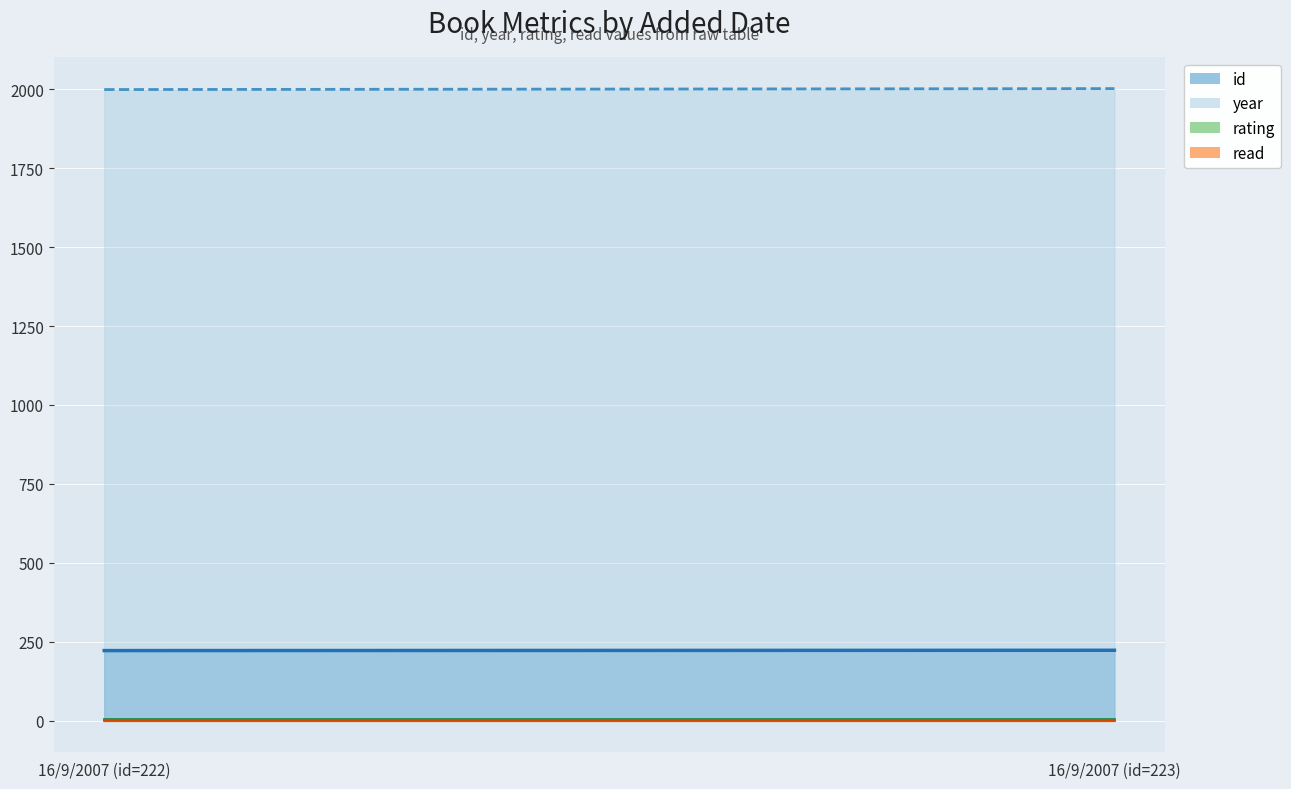

What is the approximate value of year at 16/9/2007 (id=223)?

2002